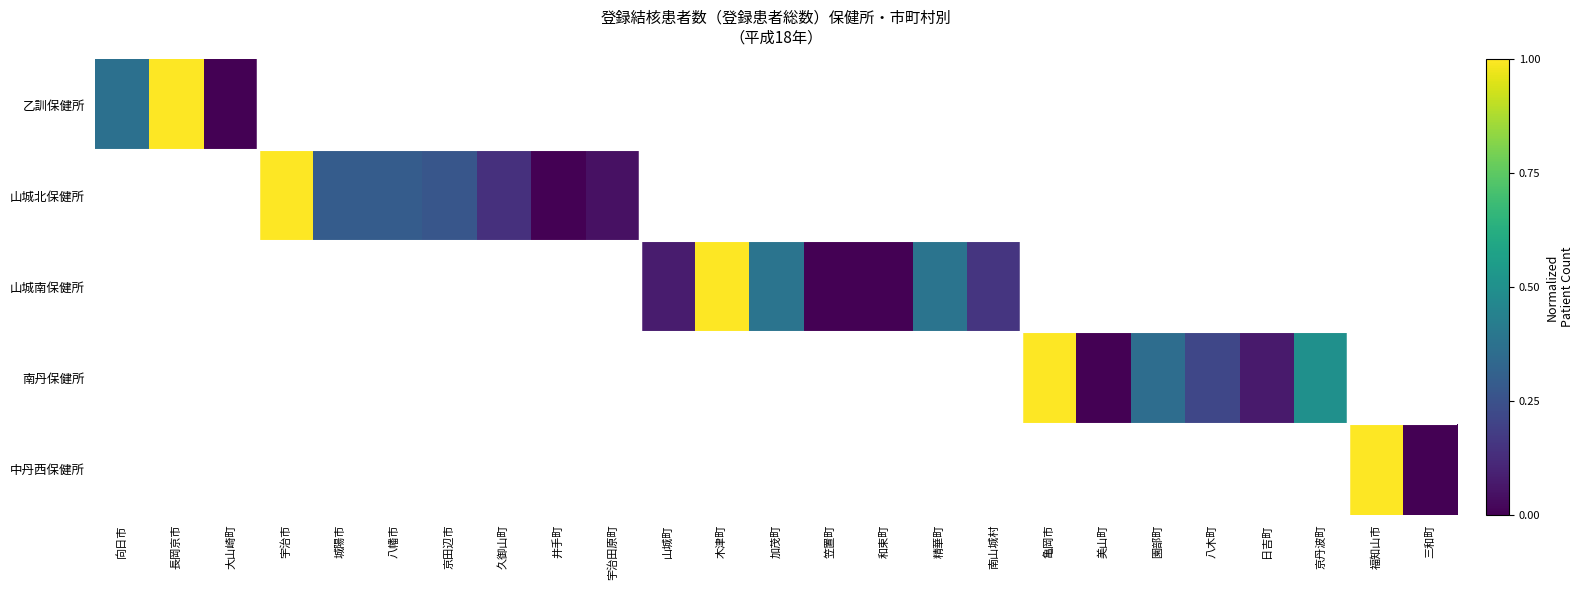

Which has a higher value, 加茂町 or 園部町?

園部町